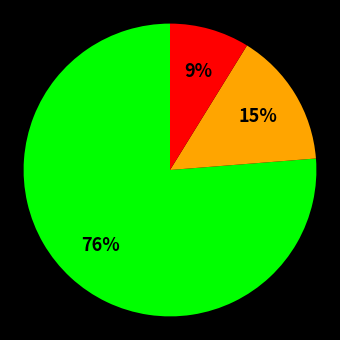

Does any single category account for the majority?

Yes